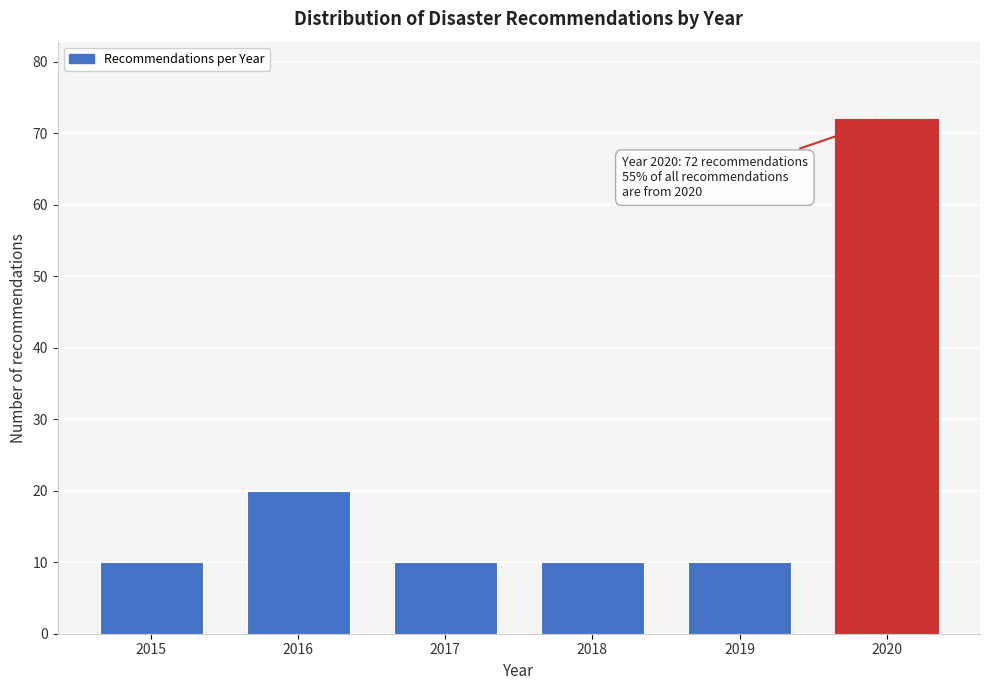

Reading left to right, transcribe all the data shown in this chart.

2015=10	2016=20	2017=10	2018=10	2019=10	2020=72